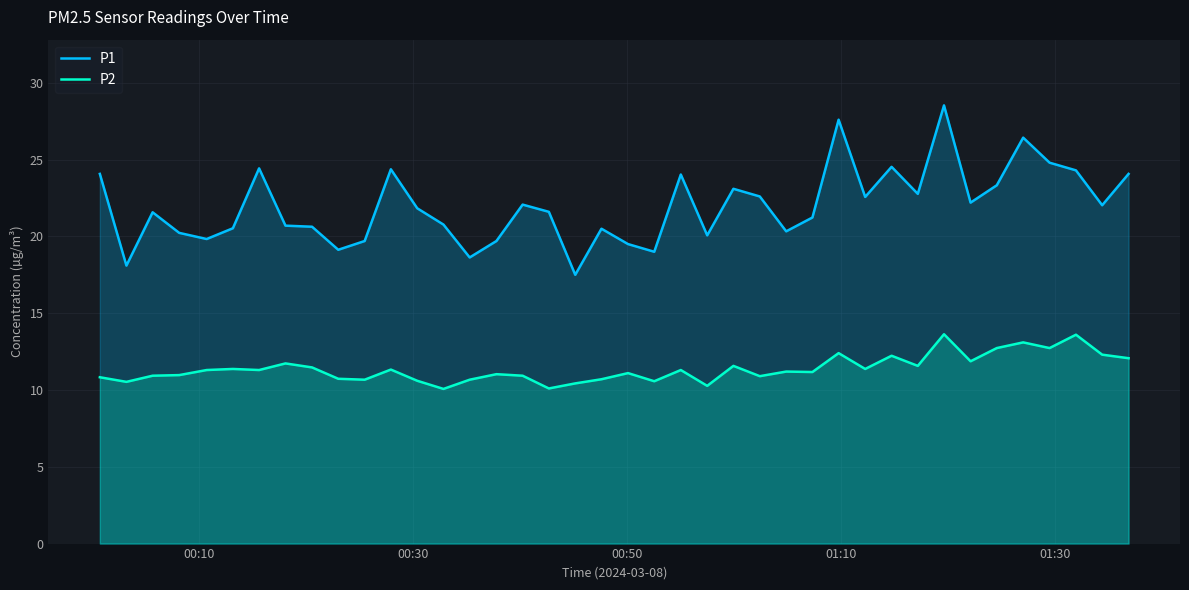

How many values in the P2 series exceed 11?

24